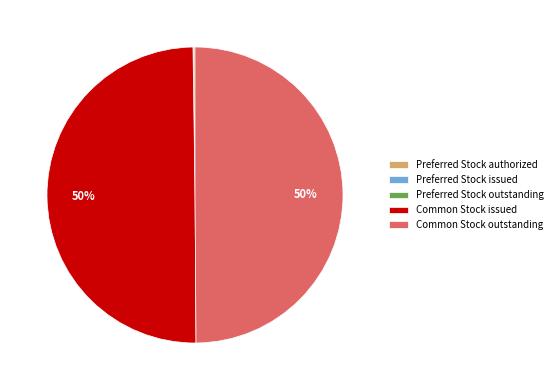

To the nearest percent, what is the difference between the largest and smallest slice percentages?

50%